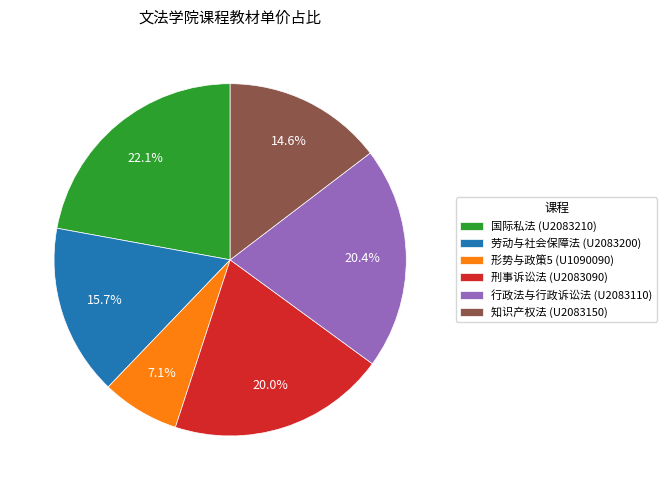

Which slice is the smallest?

形势与政策5 (U1090090)